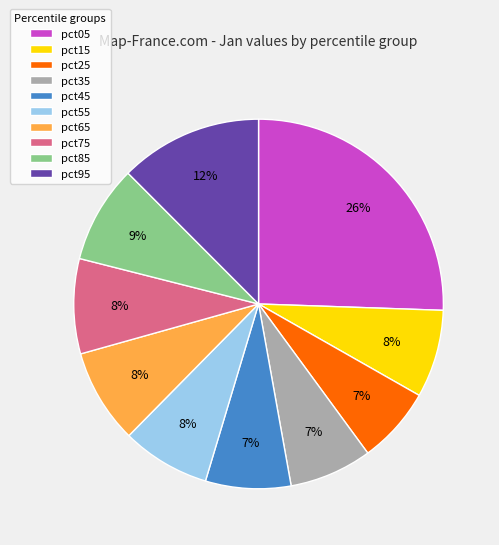

Is it true that pct35 is 7% of the pie?

True